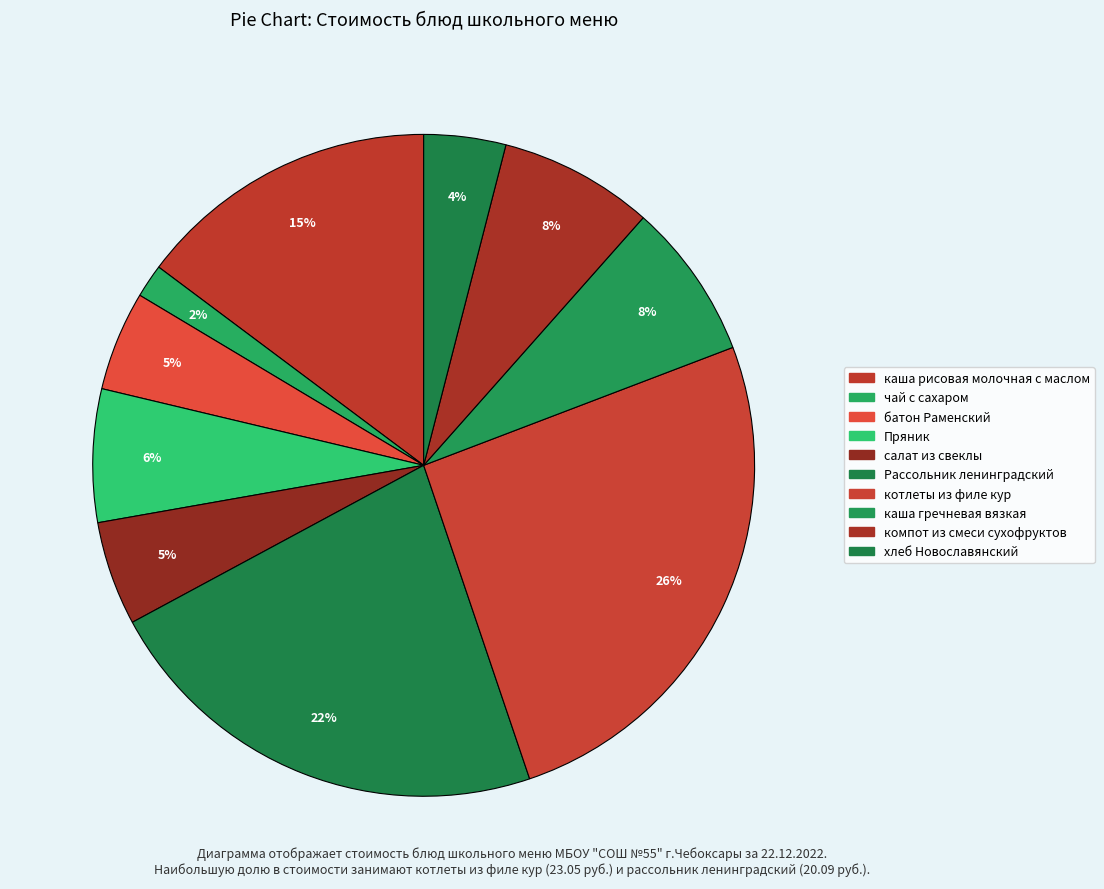

Rank the categories by value from lowest to highest.

чай с сахаром, хлеб Новославянский, батон Раменский, салат из свеклы, Пряник, компот из смеси сухофруктов, каша гречневая вязкая, каша рисовая молочная с маслом, Рассольник ленинградский, котлеты из филе кур